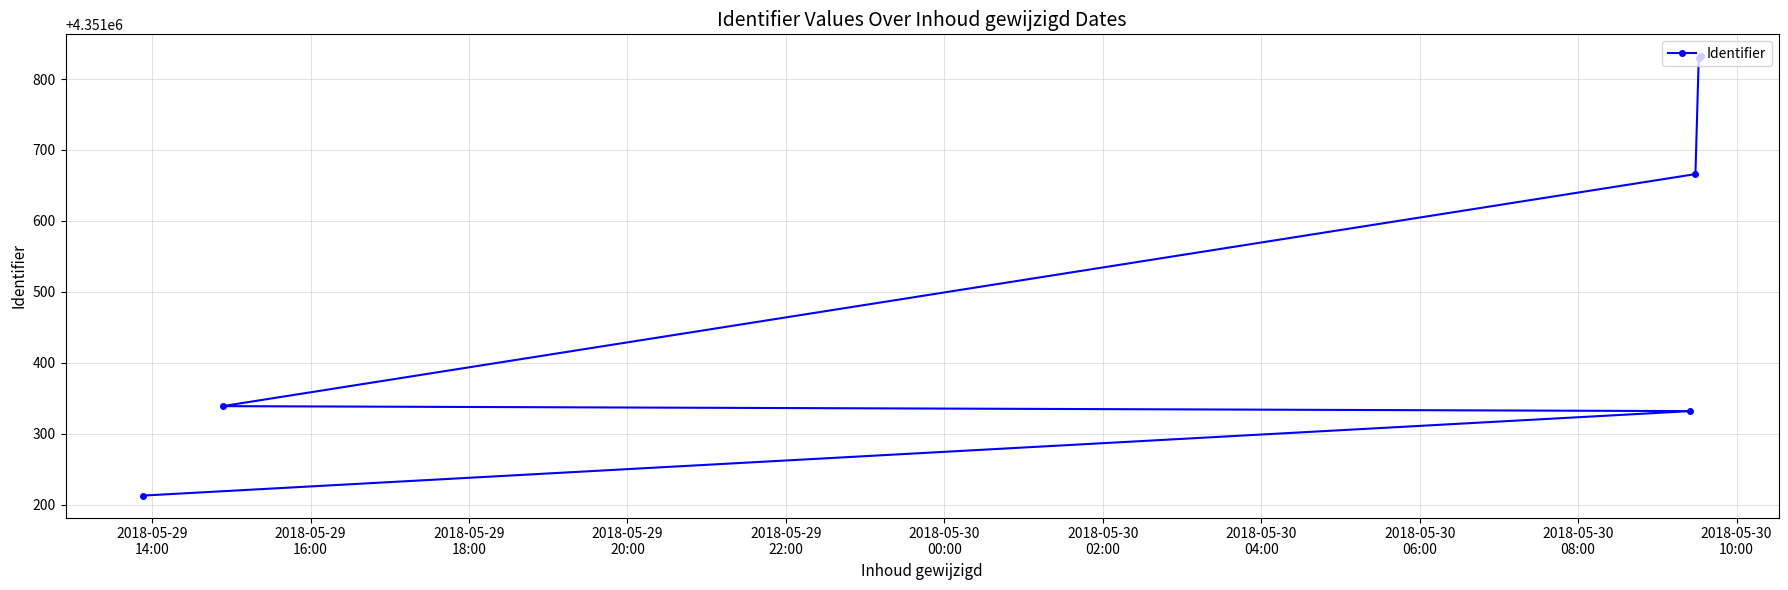

What is the average value?

4351535